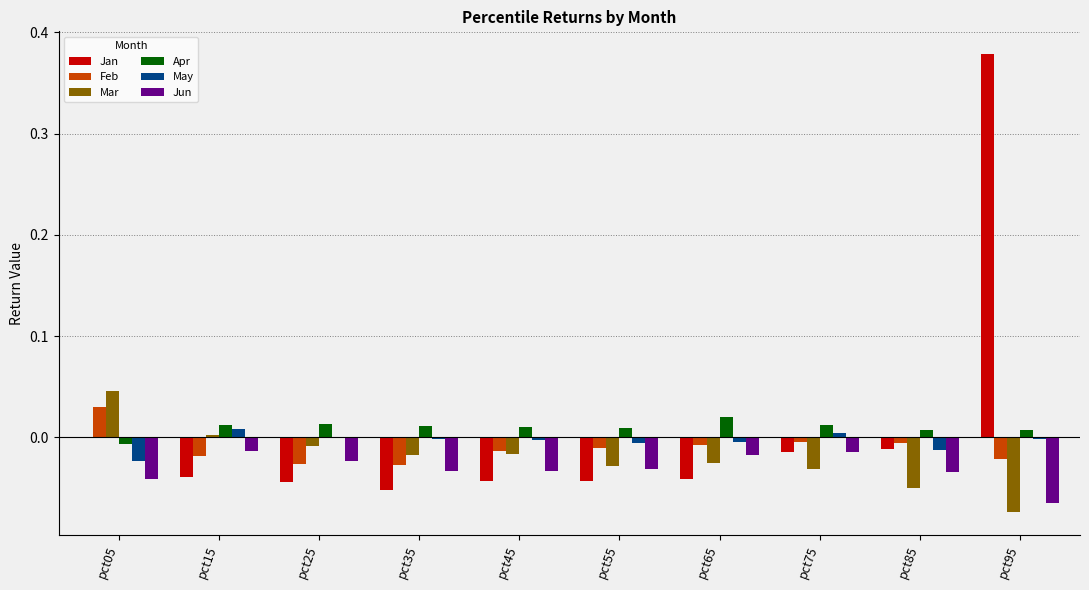

Which series has the widest spread of values?

Jan